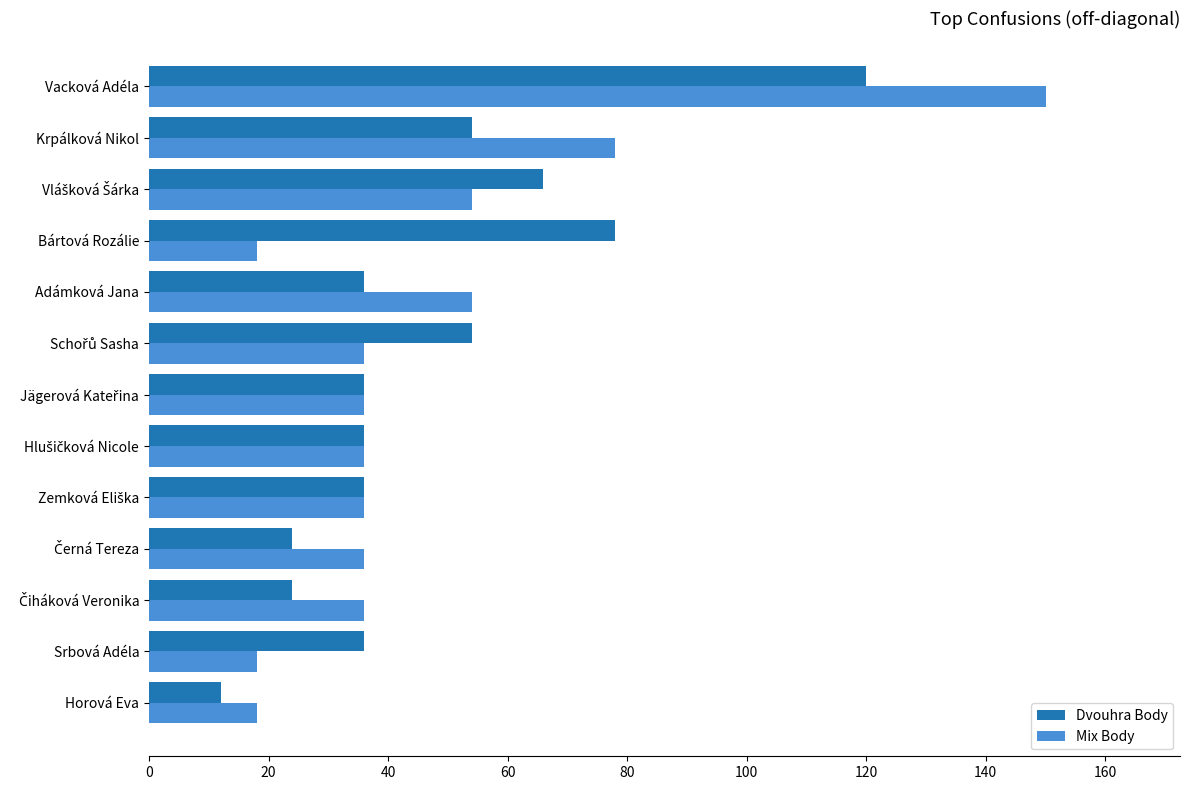

What is the difference between the maximum and second lowest values in the Mix Body series?

132